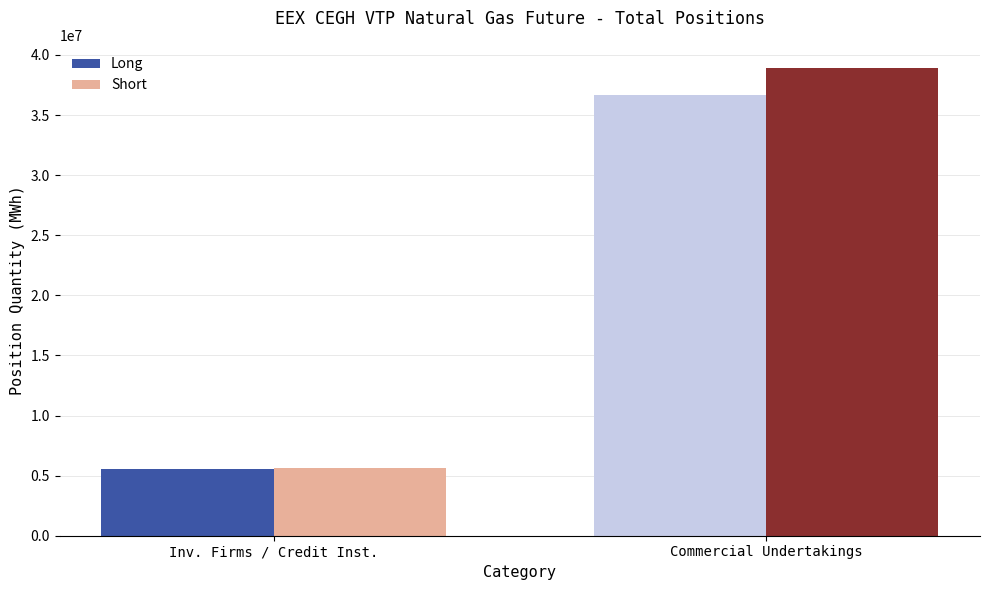

What is the maximum value shown in the chart?

38897929